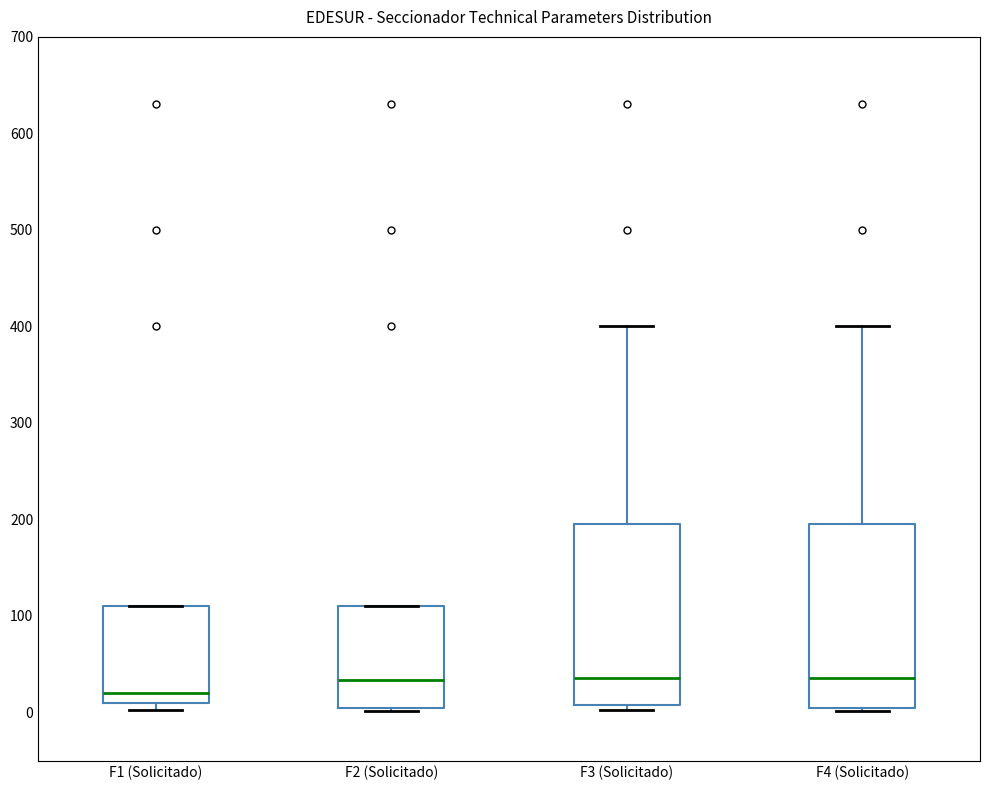

Reading left to right, read every box against the y-axis: the position of its median line, the range the box covers, and the ends of its whiskers. The values are not printed on the chart, so give them approximately, as read against the axis.

F1 (Solicitado): median 20, box 10 to 110, whiskers 0 to 110
F2 (Solicitado): median 30, box 10 to 110, whiskers 0 to 110
F3 (Solicitado): median 40, box 10 to 200, whiskers 0 to 400
F4 (Solicitado): median 40, box 10 to 200, whiskers 0 to 400